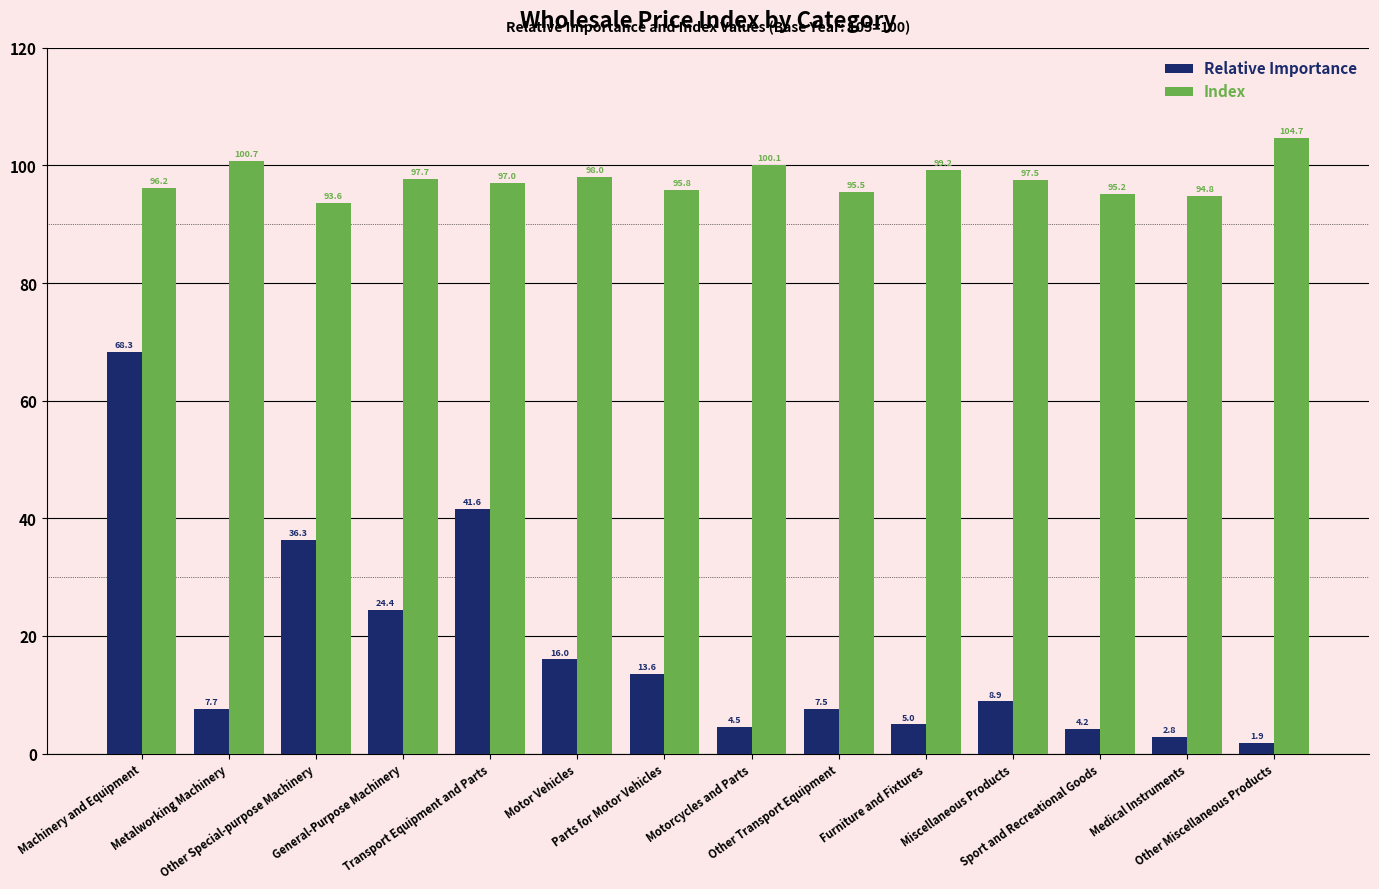

Rank the series at Furniture and Fixtures from highest to lowest value.

Index, Relative Importance